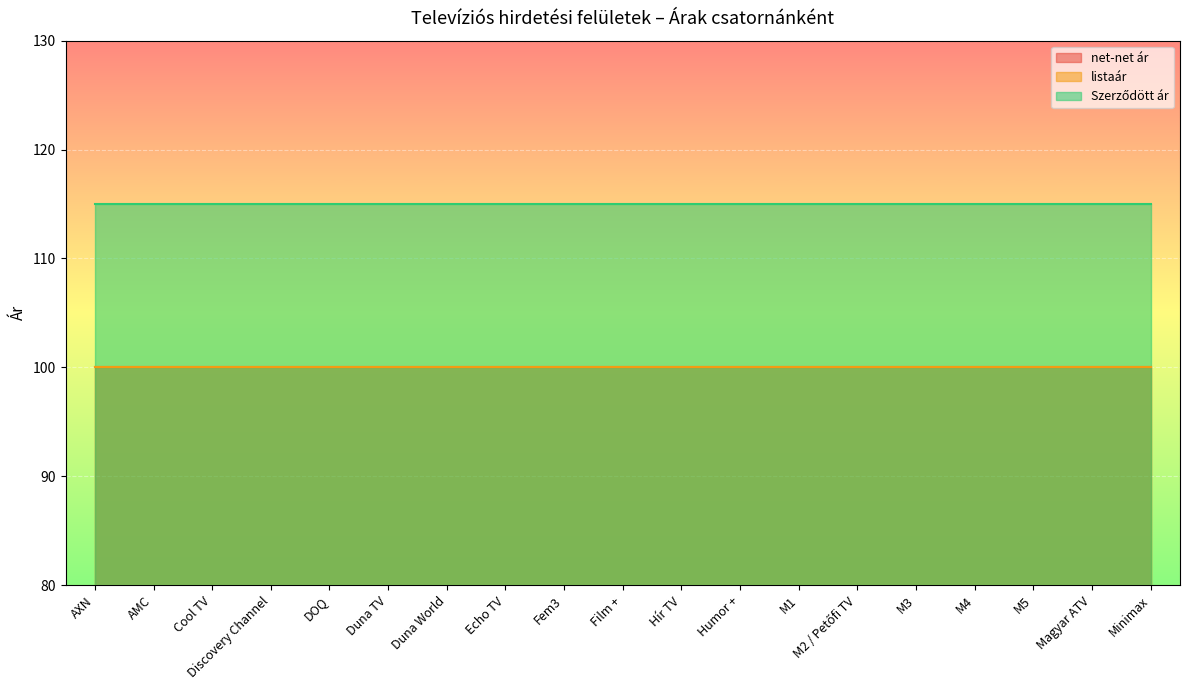

What value does the listaár series have at Echo TV?

100.0